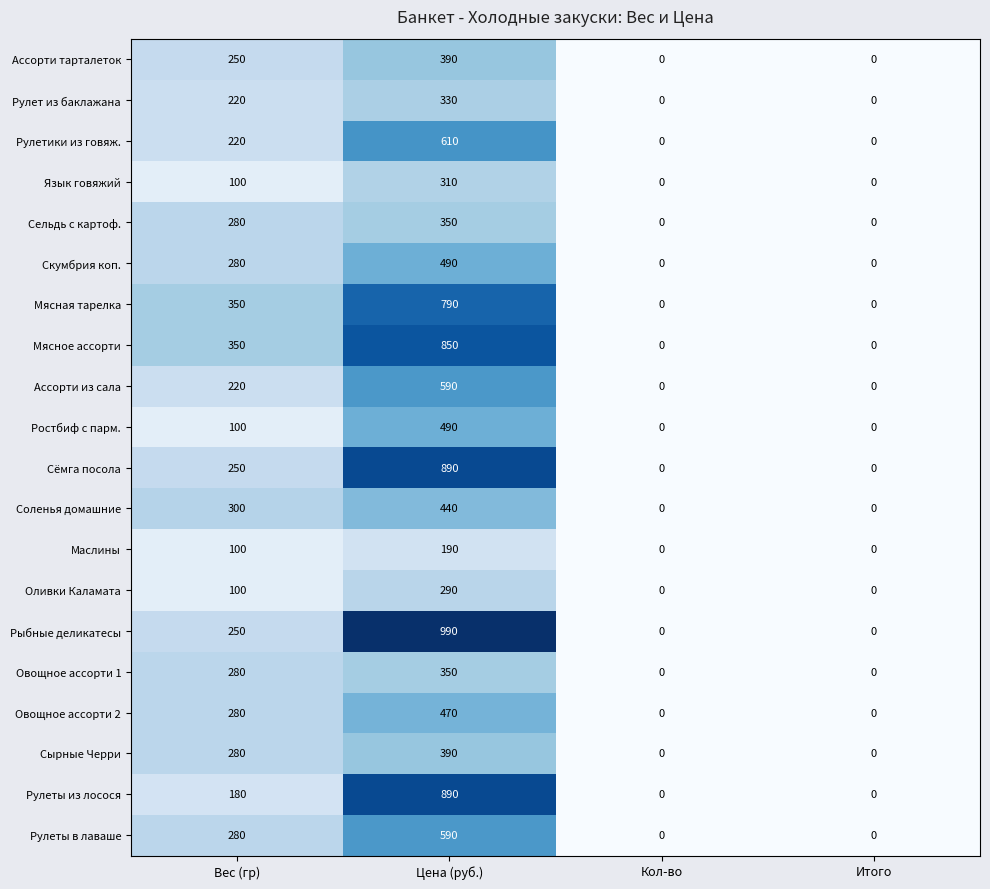

Is it true that Язык говяжий equals 0 at Кол-во?

True